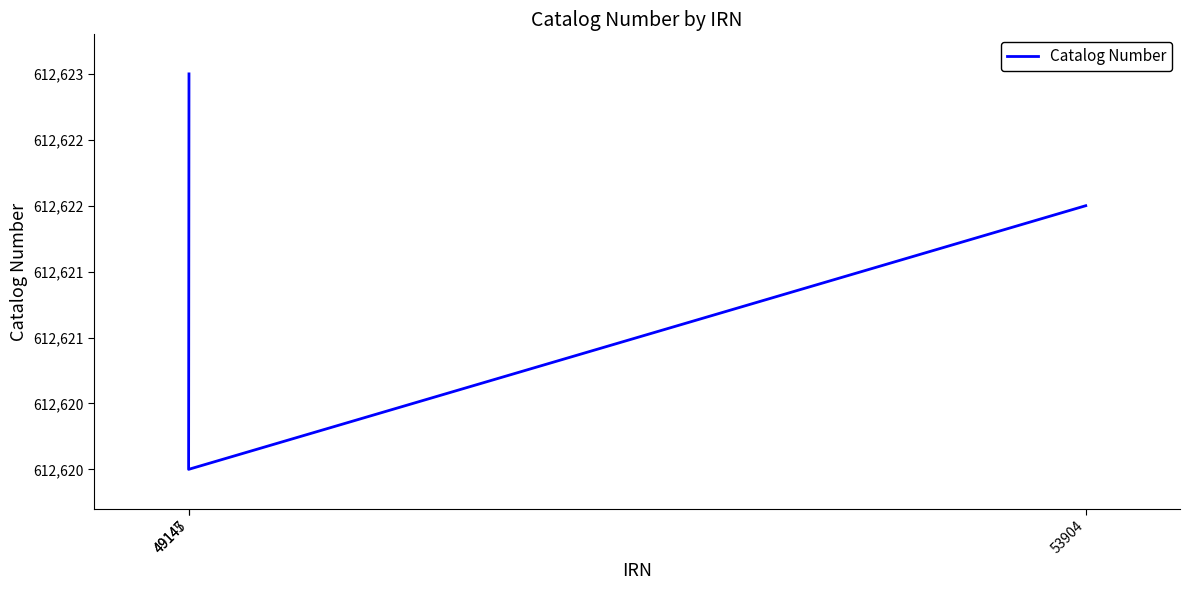

Rank the categories by value from lowest to highest.

49145, 53904, 49147